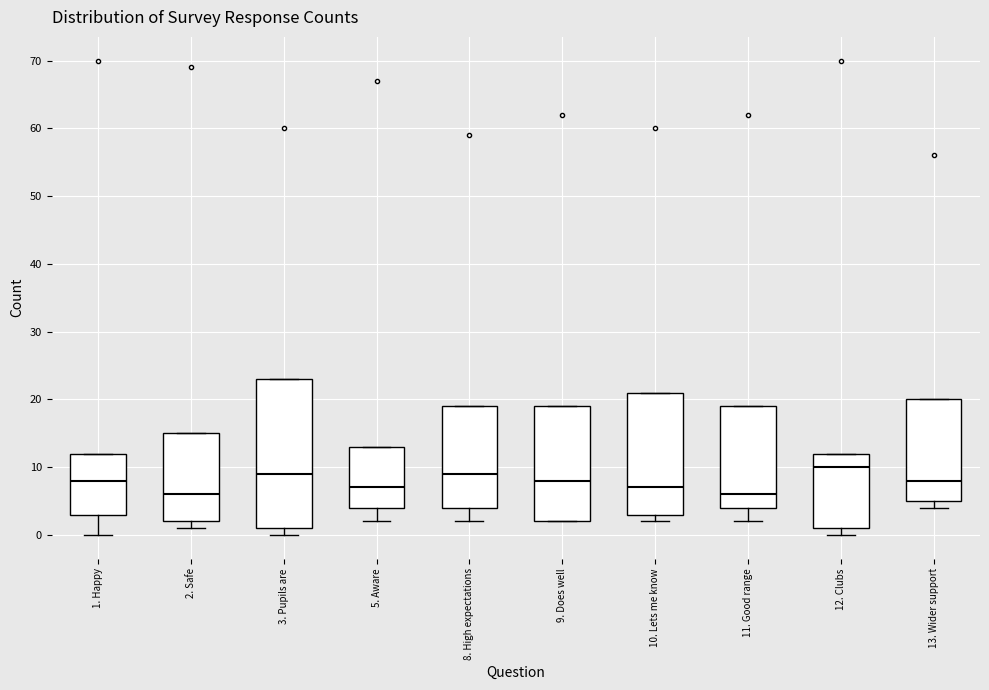

Which box is the tallest, from its lower edge to its upper edge?

3. Pupils are